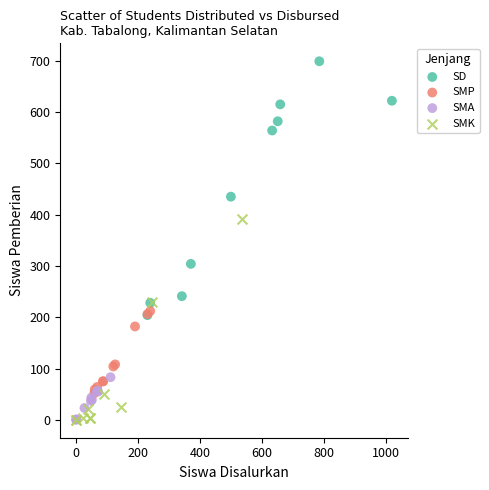

Which series has the widest spread of Y values?

SD